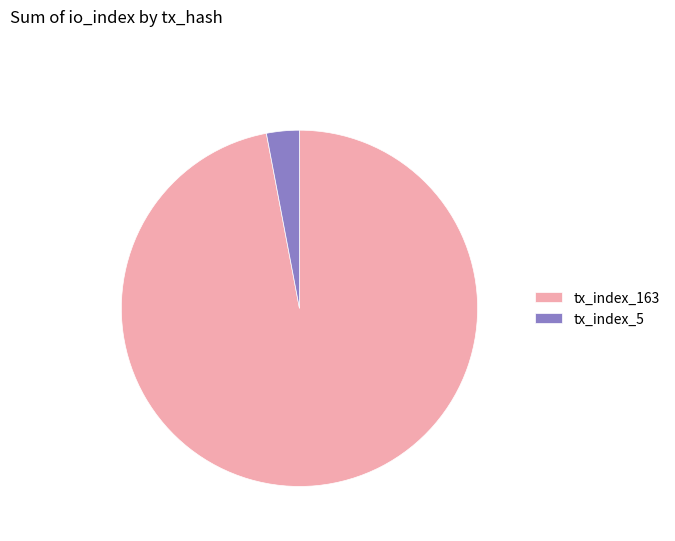

Which slice is the smallest?

tx_index_5